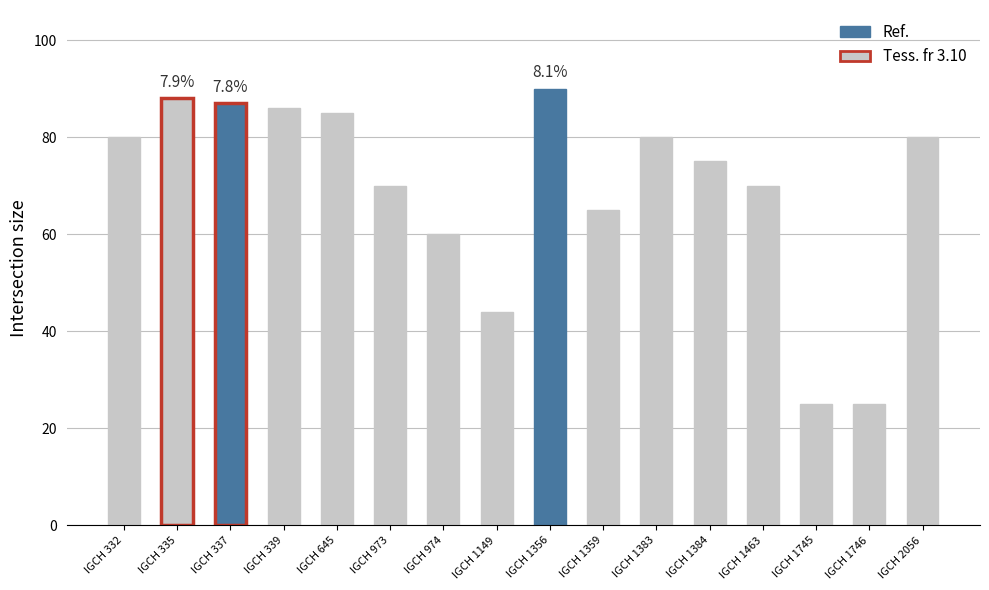

Where is the data nearest to the value 57?

IGCH 974